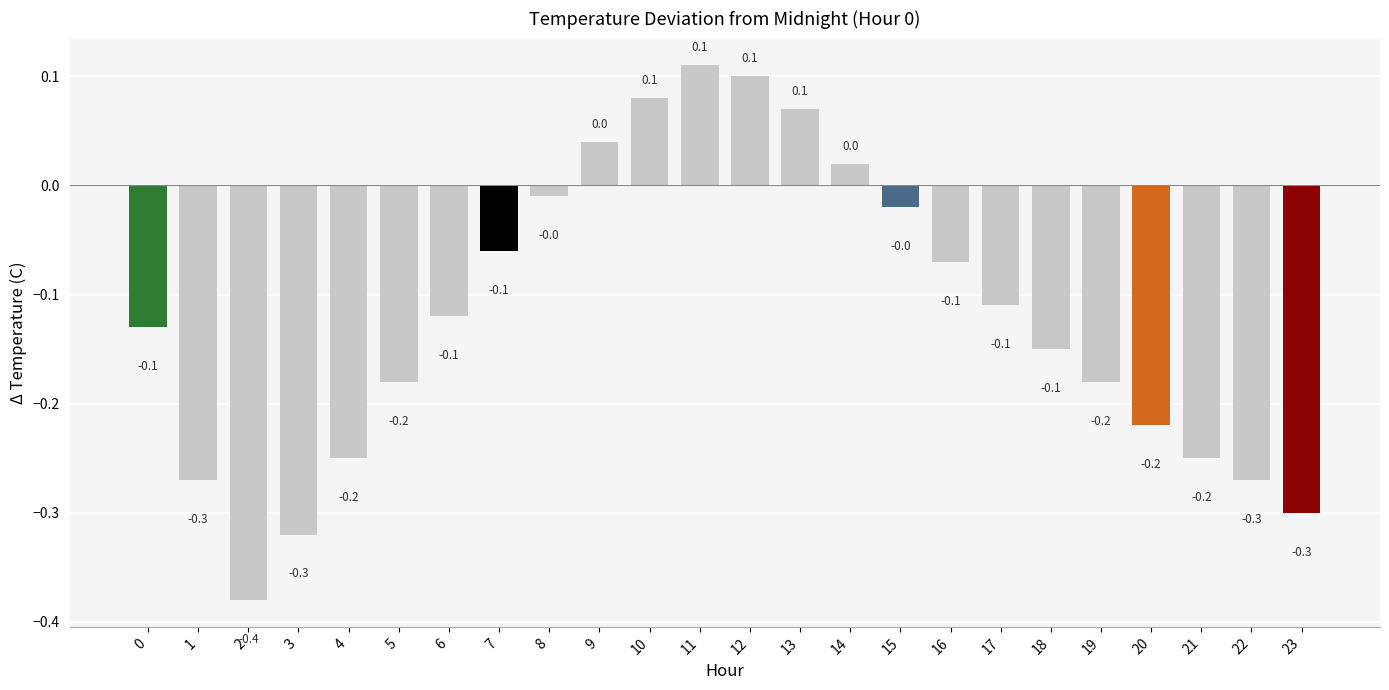

What is the change in value from 13 to 18?

-0.2